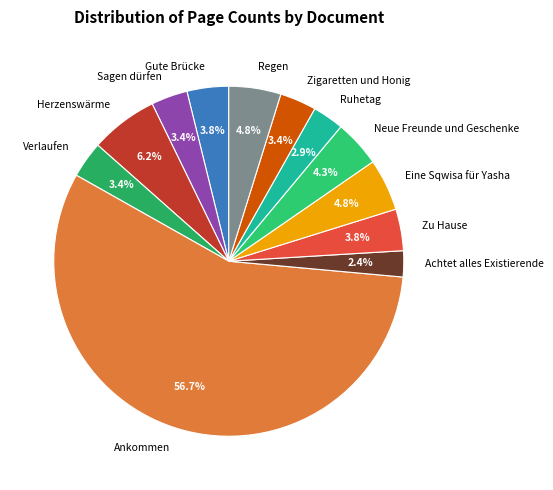

To the nearest percent, what is the difference between the Zigaretten und Honig and Neue Freunde und Geschenke slice percentages?

1%